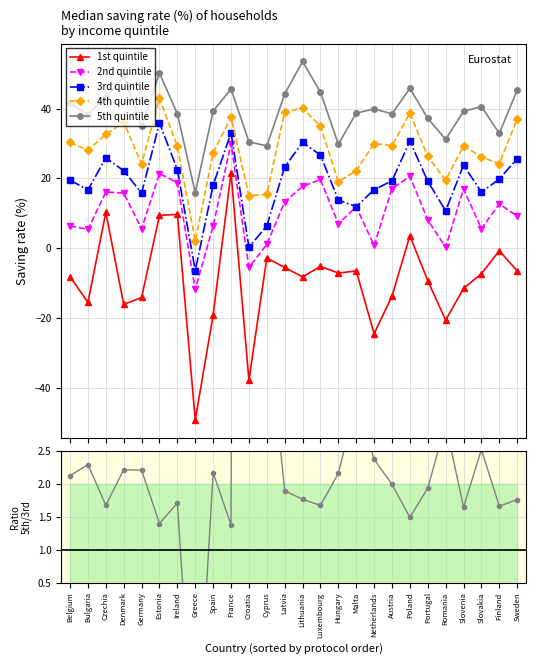

True or false: 3rd quintile and 1st quintile intersect in this chart.

False